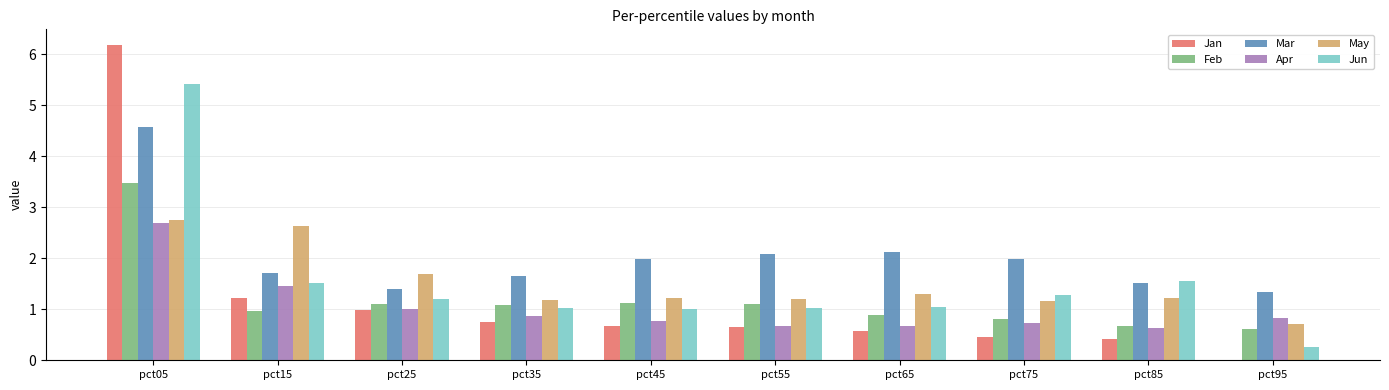

How many categories are shown in the chart?

10